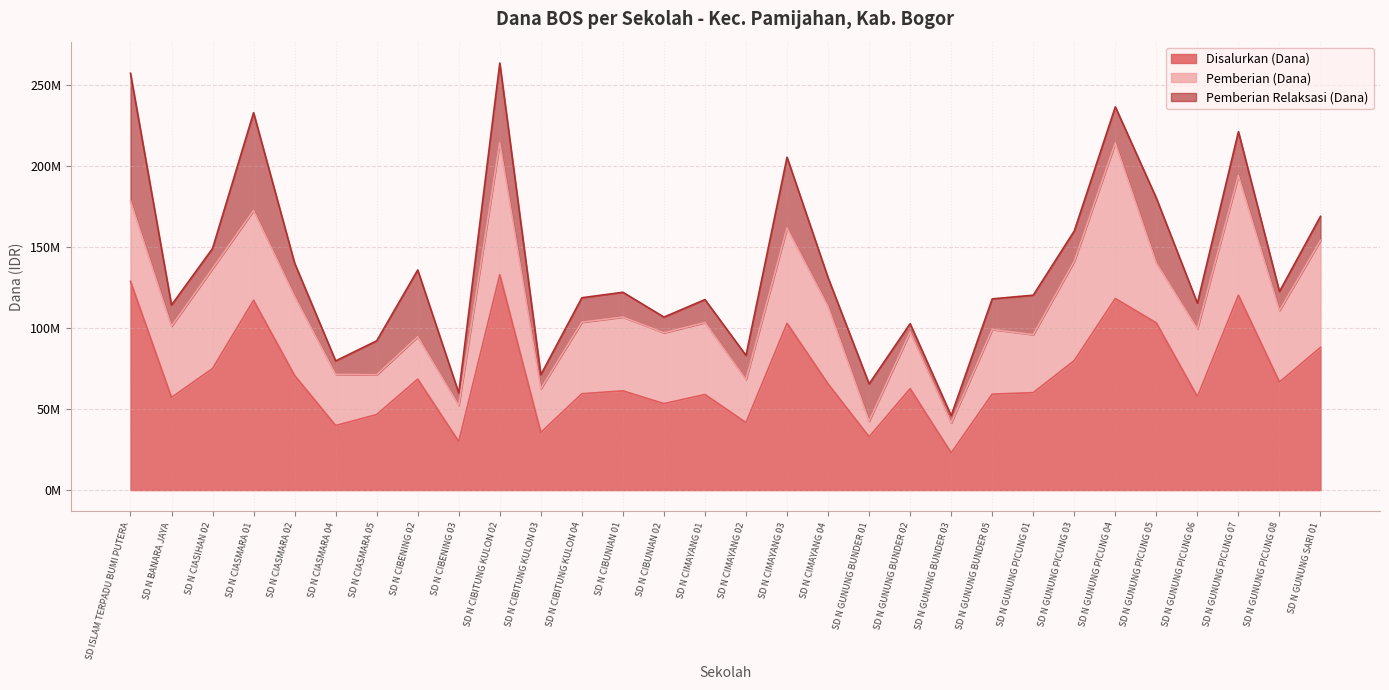

The value of Pemberian Relaksasi (Dana) at SD N CIBENING 03 is 12383065. True or false?

False